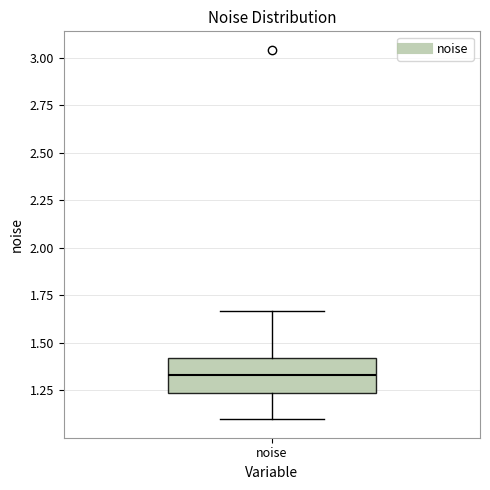

Where does the lower whisker of the box for noise end on the y-axis? The values are not printed on the chart, so give them approximately, as read against the axis.

1.10